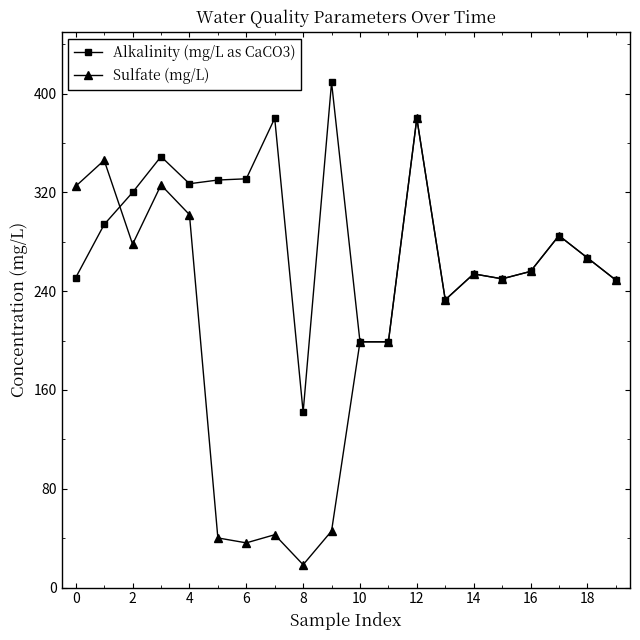

List the series in order of their overall mean, highest first.

Alkalinity (mg/L as CaCO3), Sulfate (mg/L)